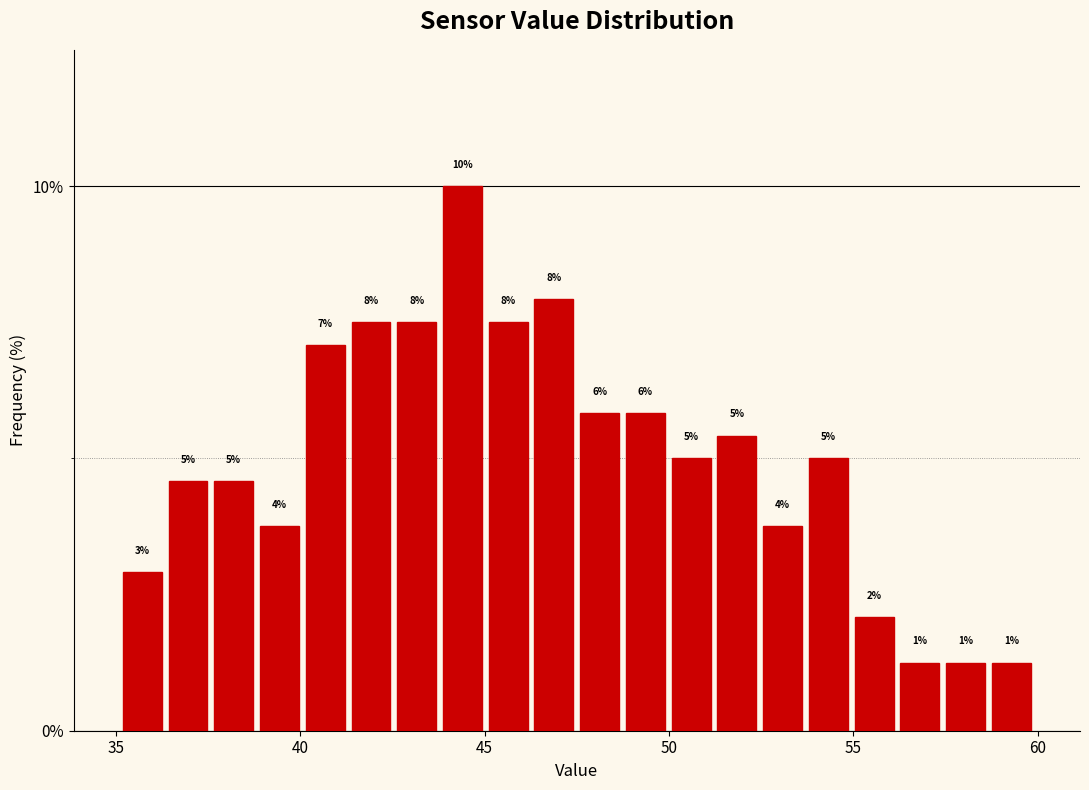

Around what value on the x-axis is the tallest bar? Give the approximate position of its centre, as read against the axis.

44.5